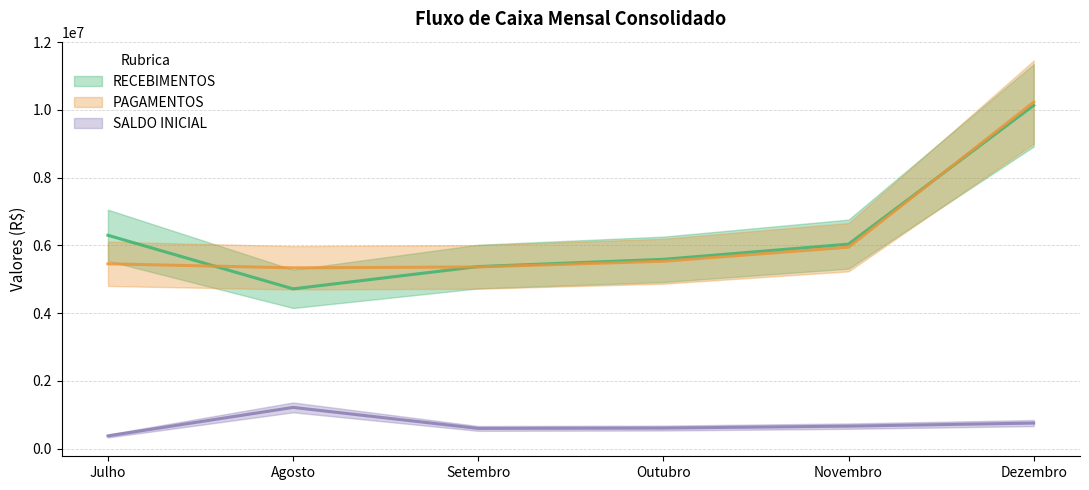

Which series changed the most between Setembro and Novembro?

RECEBIMENTOS